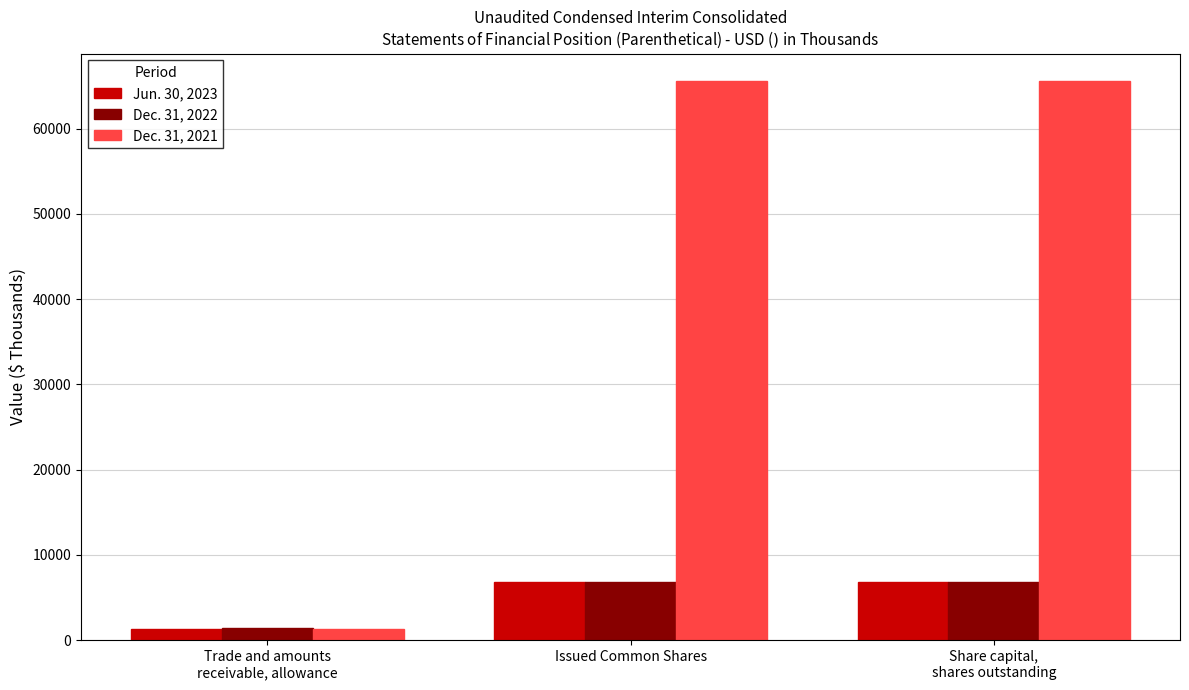

Rank the series at Issued Common Shares from lowest to highest value.

Dec. 31, 2022, Jun. 30, 2023, Dec. 31, 2021